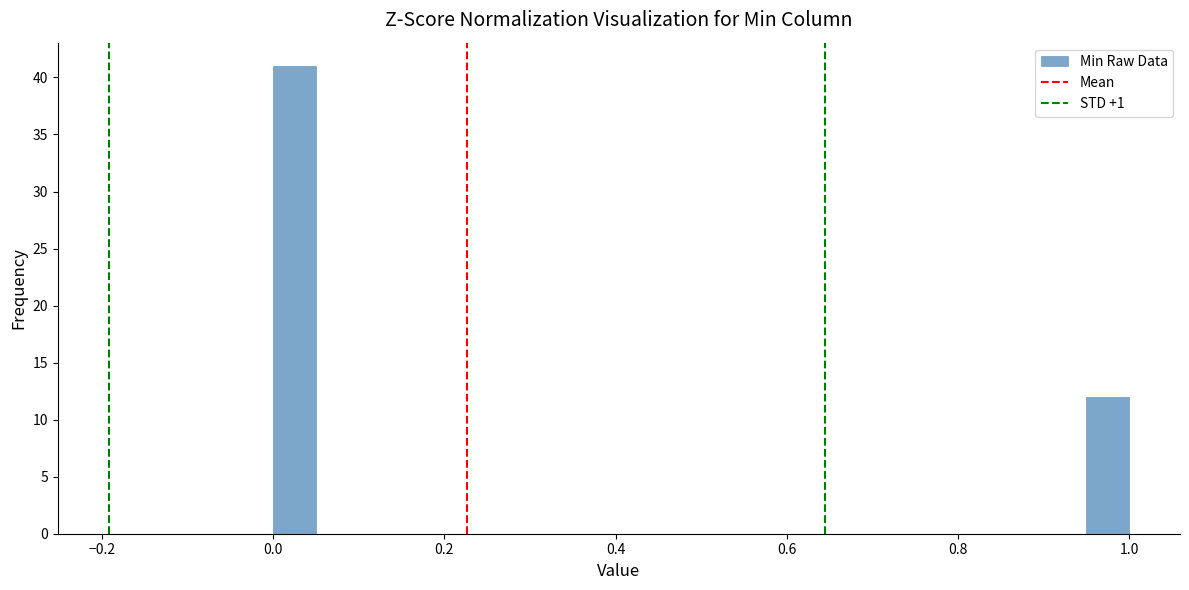

Read against the x-axis, roughly where is the centre of the tallest bar?

0.02